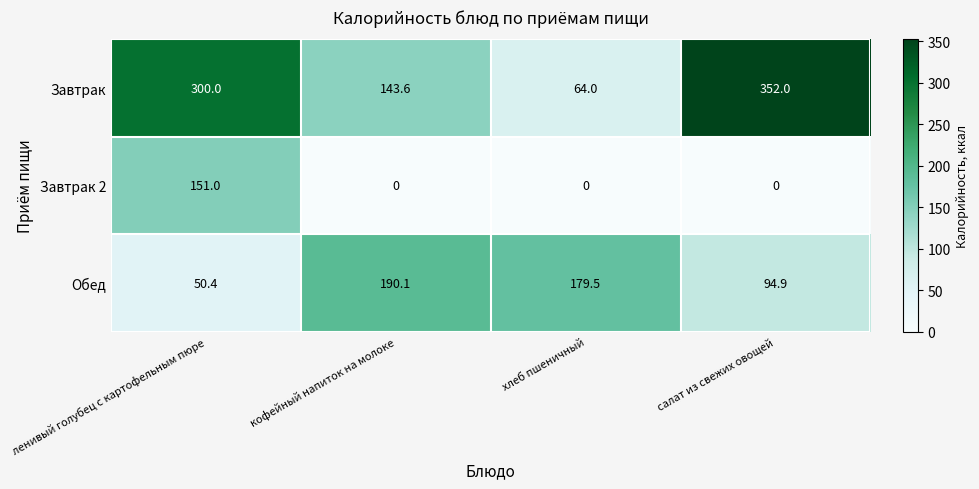

What is the difference between the highest and lowest values at хлеб пшеничный?

179.5